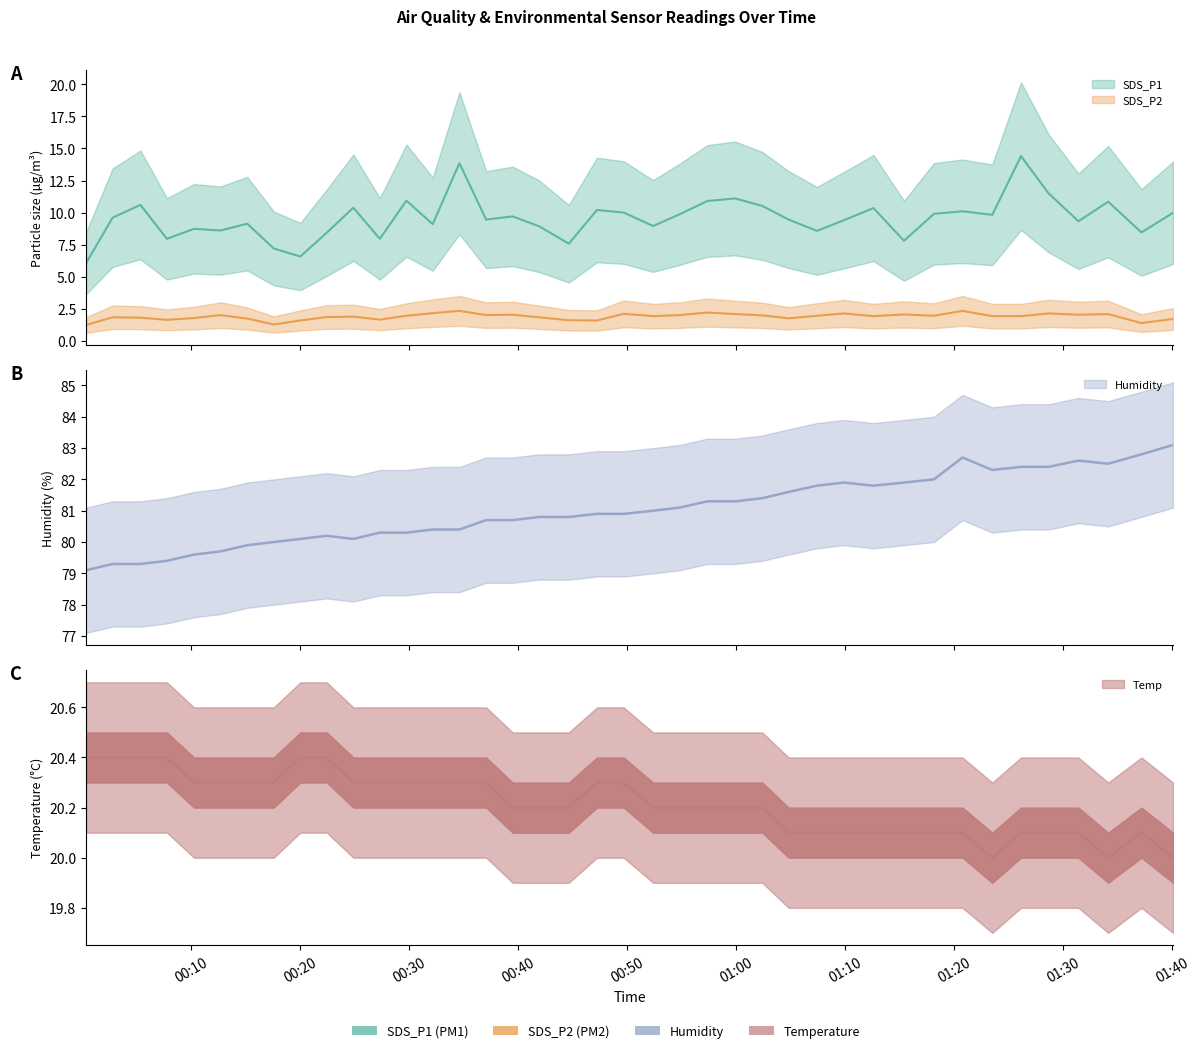

Is it true that Temp equals 6.7 at 2022/06/10 00:05:20?

False